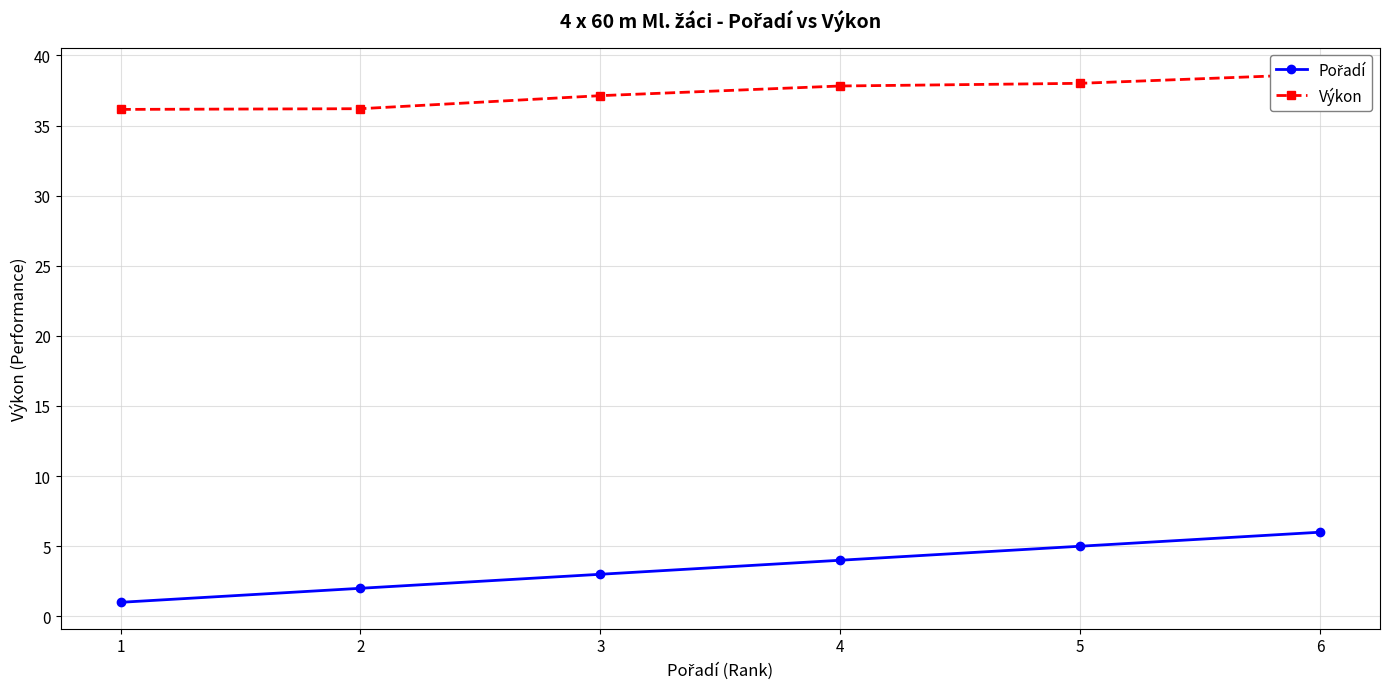

Reading right to left, list all the values displayed in this chart.

Pořadí: 6=6.0	5=5.0	4=4.0	3=3.0	2=2.0	1=1.0
Výkon: 6=38.7	5=38.0	4=37.8	3=37.1	2=36.2	1=36.1